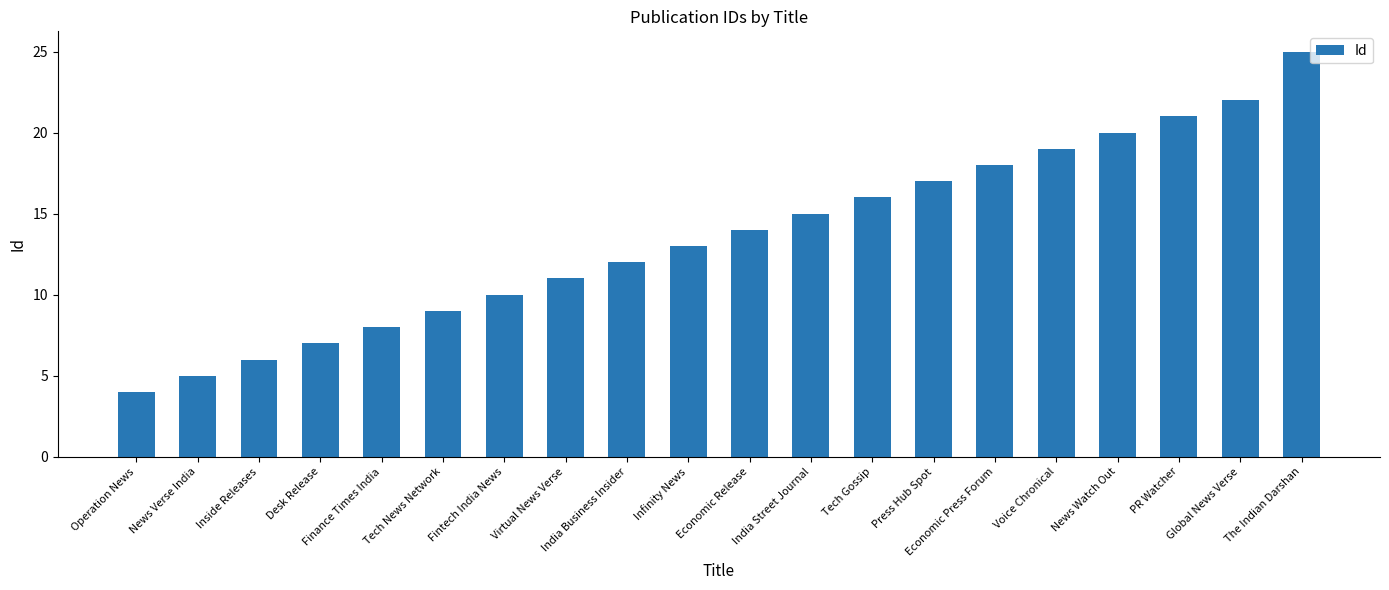

What is the change in value from Inside Releases to News Watch Out?

+14